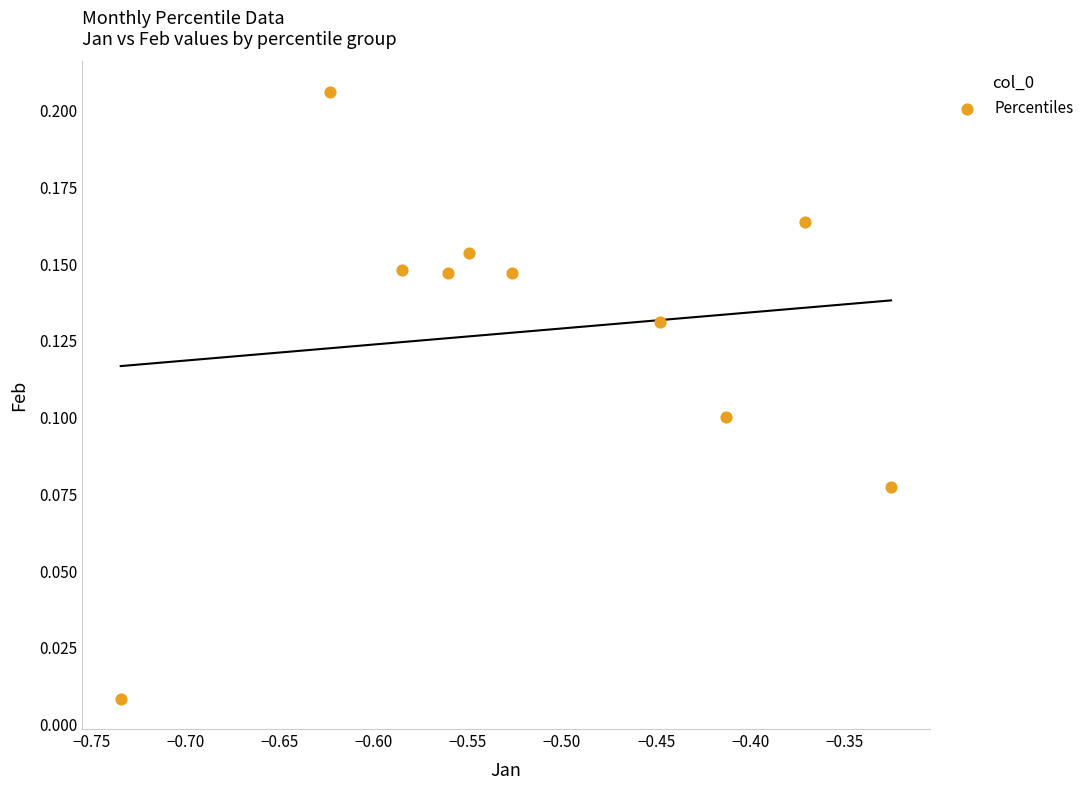

What is the range of X values (max minus min)?

0.4